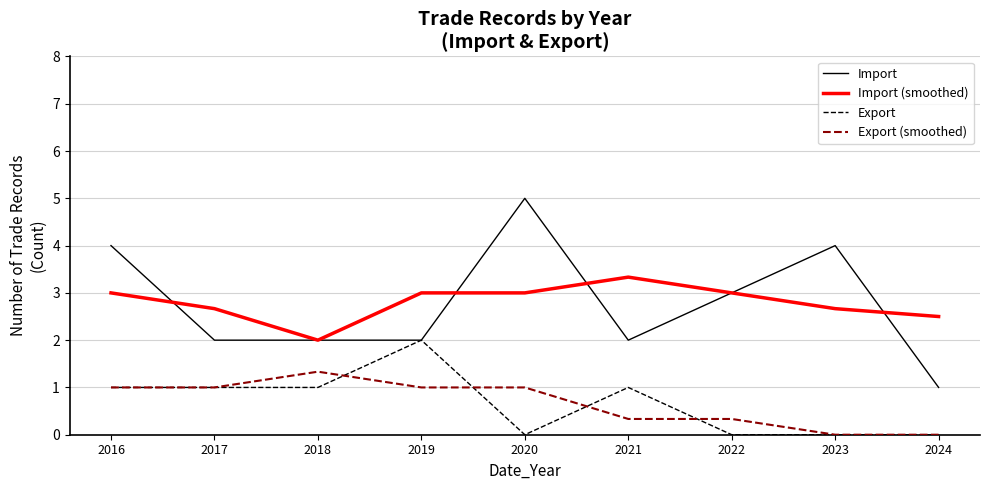

At which label is Import (smoothed) closest to 2?

2018